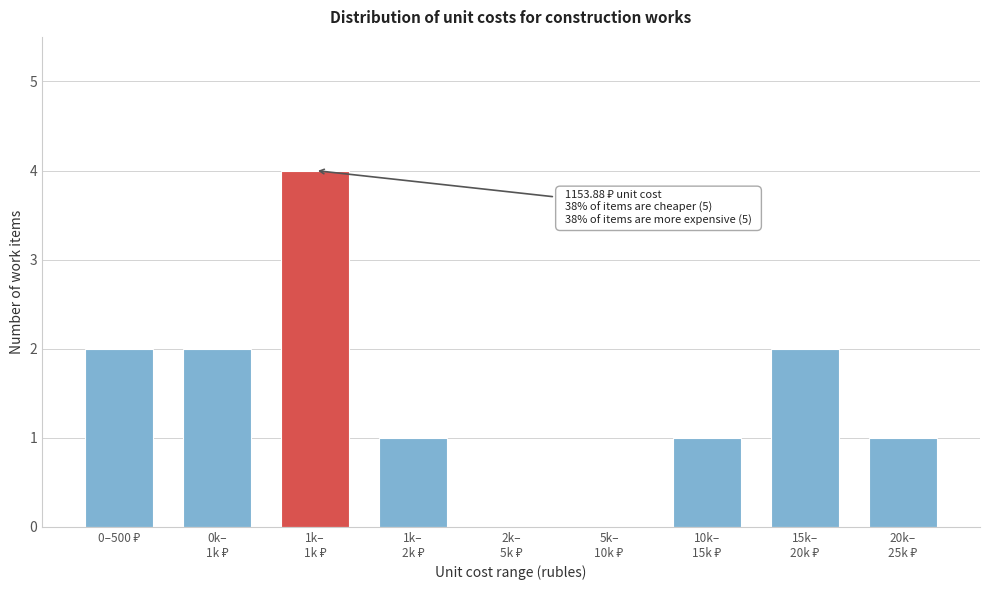

What is the greatest value displayed?

4